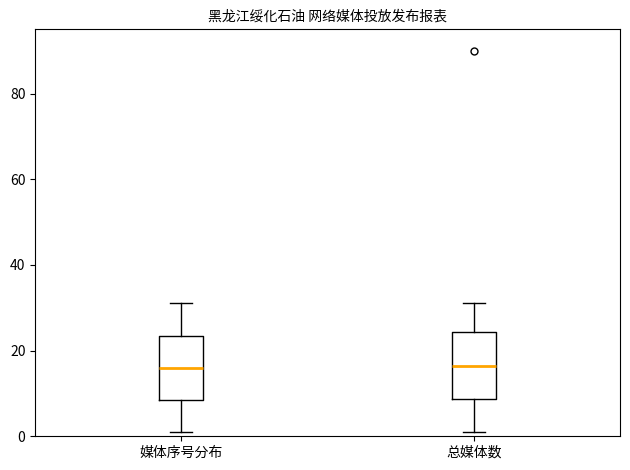

Reading left to right, transcribe this box plot: for each box, give where its median line is, the range the box spans, and where its two whiskers end, as read against the y-axis. The values are not printed on the chart, so give them approximately, as read against the axis.

媒体序号分布: median 16, box 8 to 24, whiskers 2 to 32
总媒体数: median 16, box 8 to 24, whiskers 2 to 32